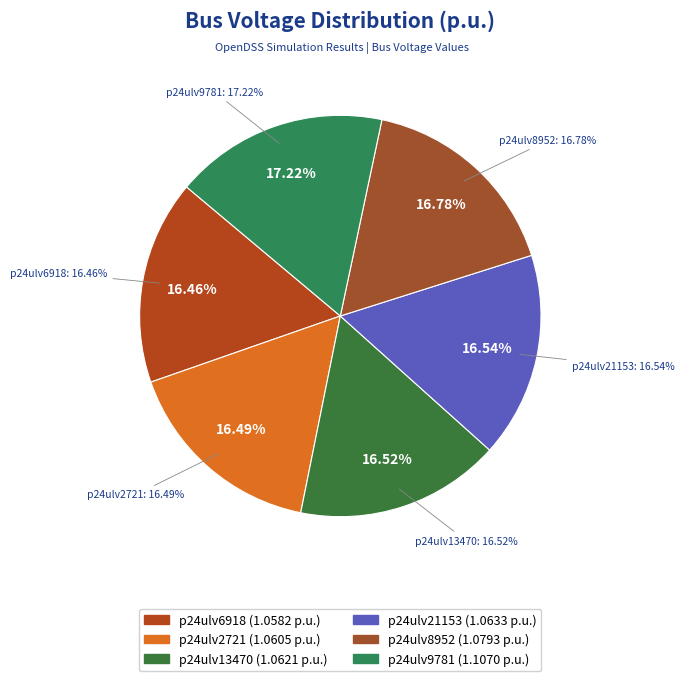

What percentage is the p24ulv2721 slice, to the nearest percent?

16%